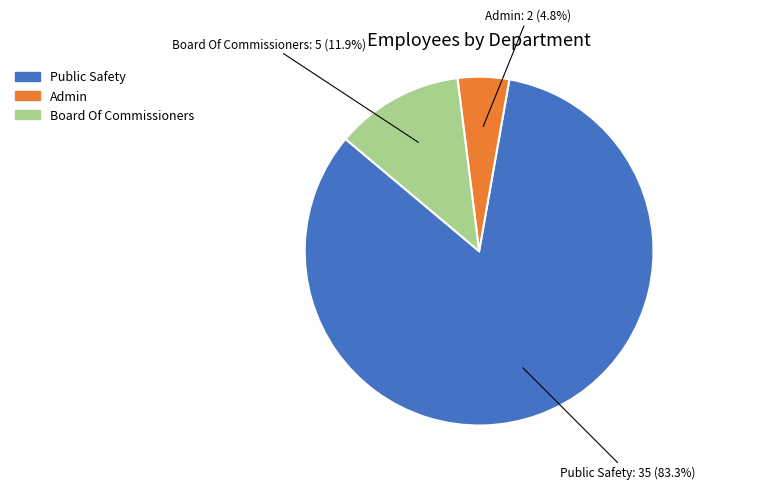

What percentage is the Admin slice, to the nearest percent?

5%